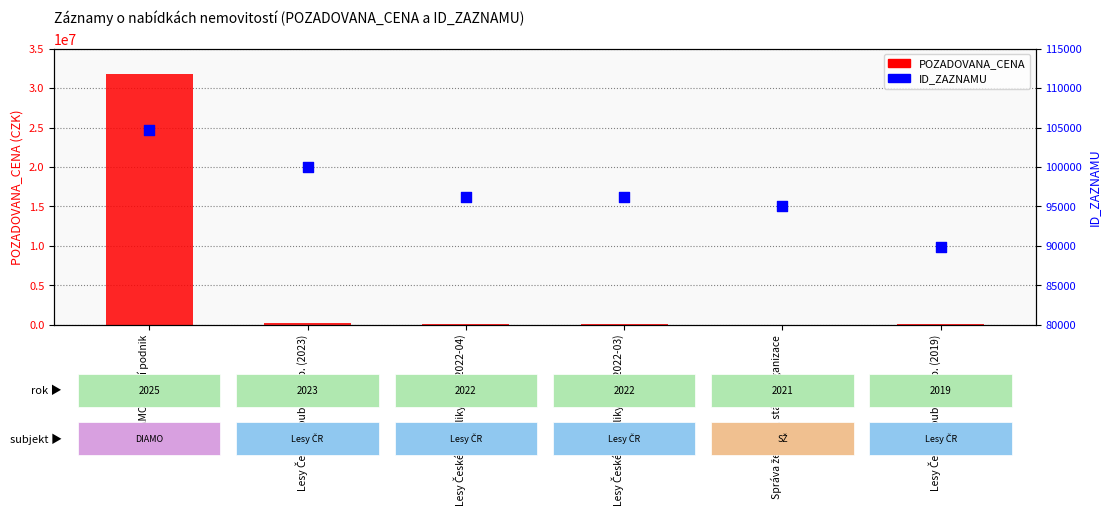

Which series has the largest Y range (max minus min)?

POZADOVANA_CENA